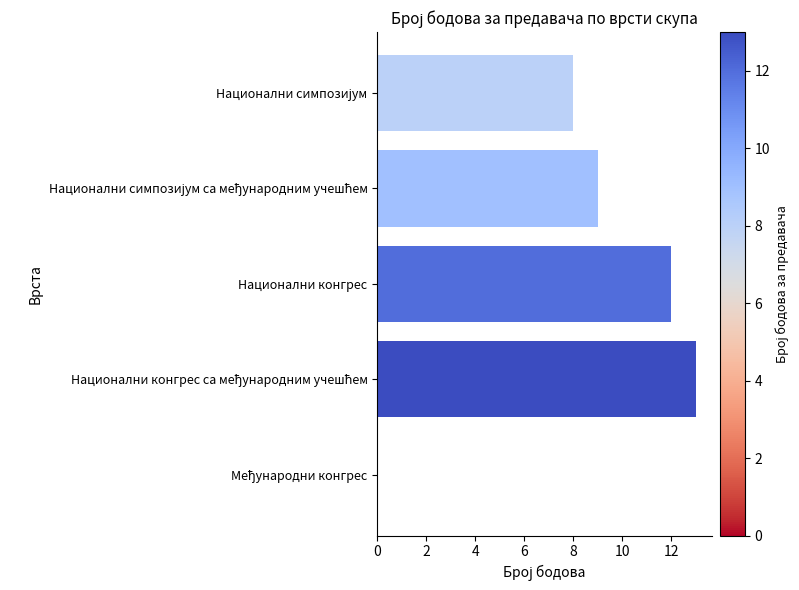

The chart shows a value of 21 at Национални конгрес. True or false?

False